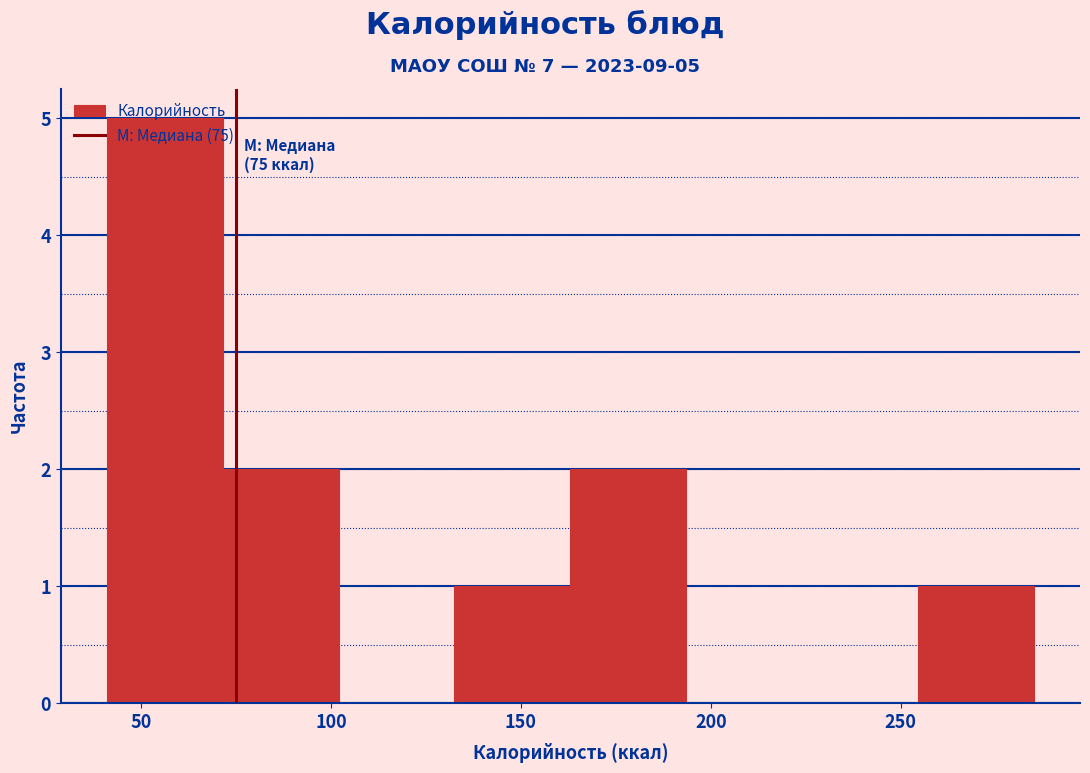

Which range on the x-axis has the tallest bar?

41.0 to 71.5